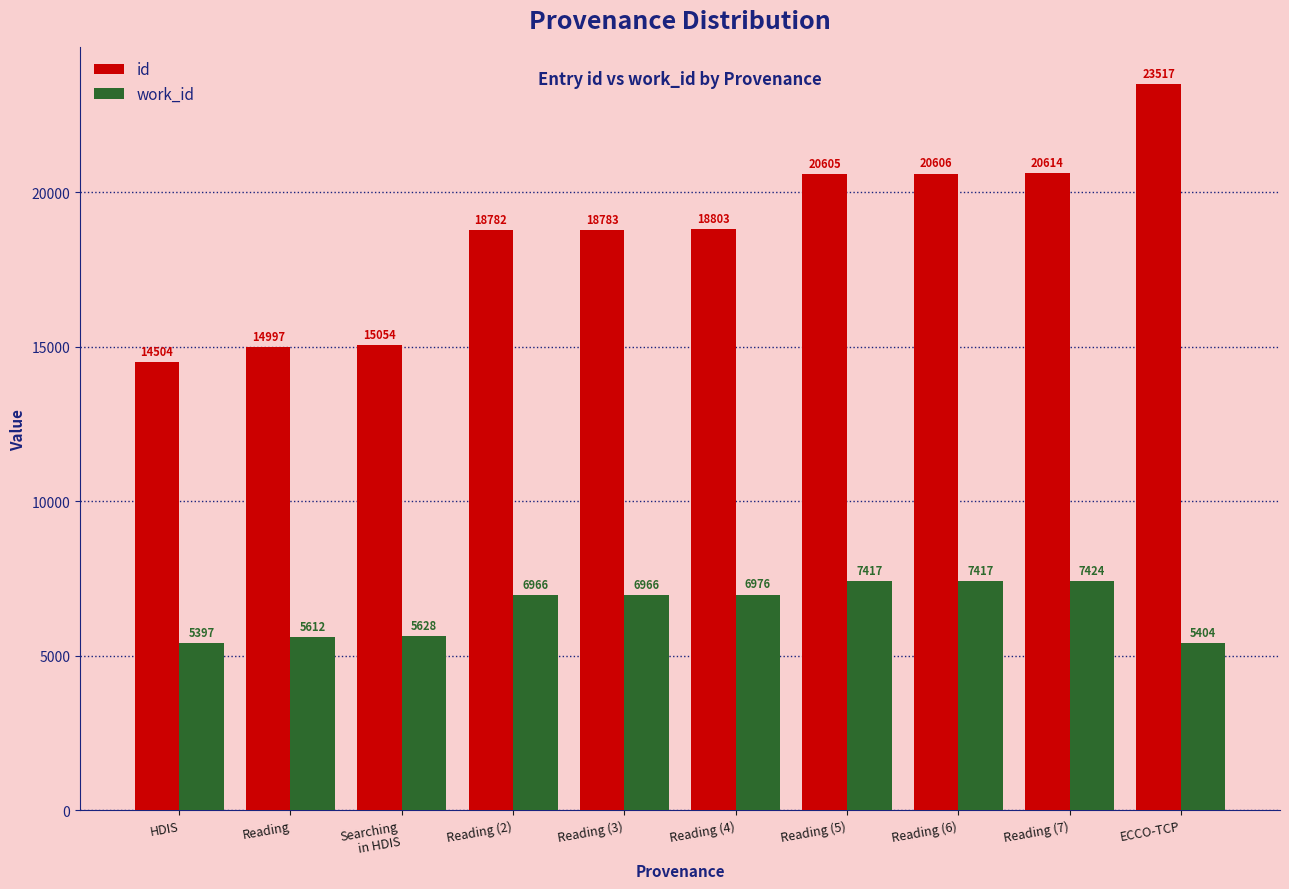

What is the value of the id bar at the 2nd from the left?

14997